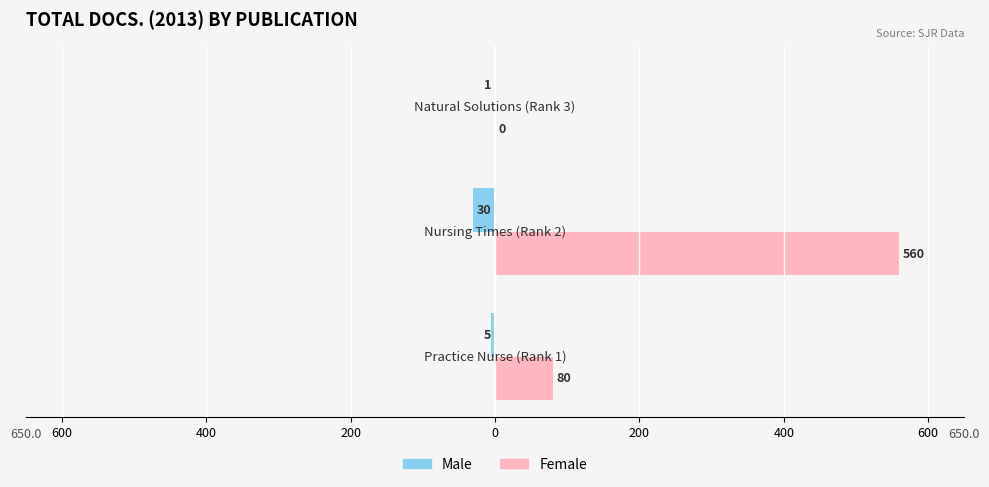

What are all the series names shown in the legend?

Male, Female